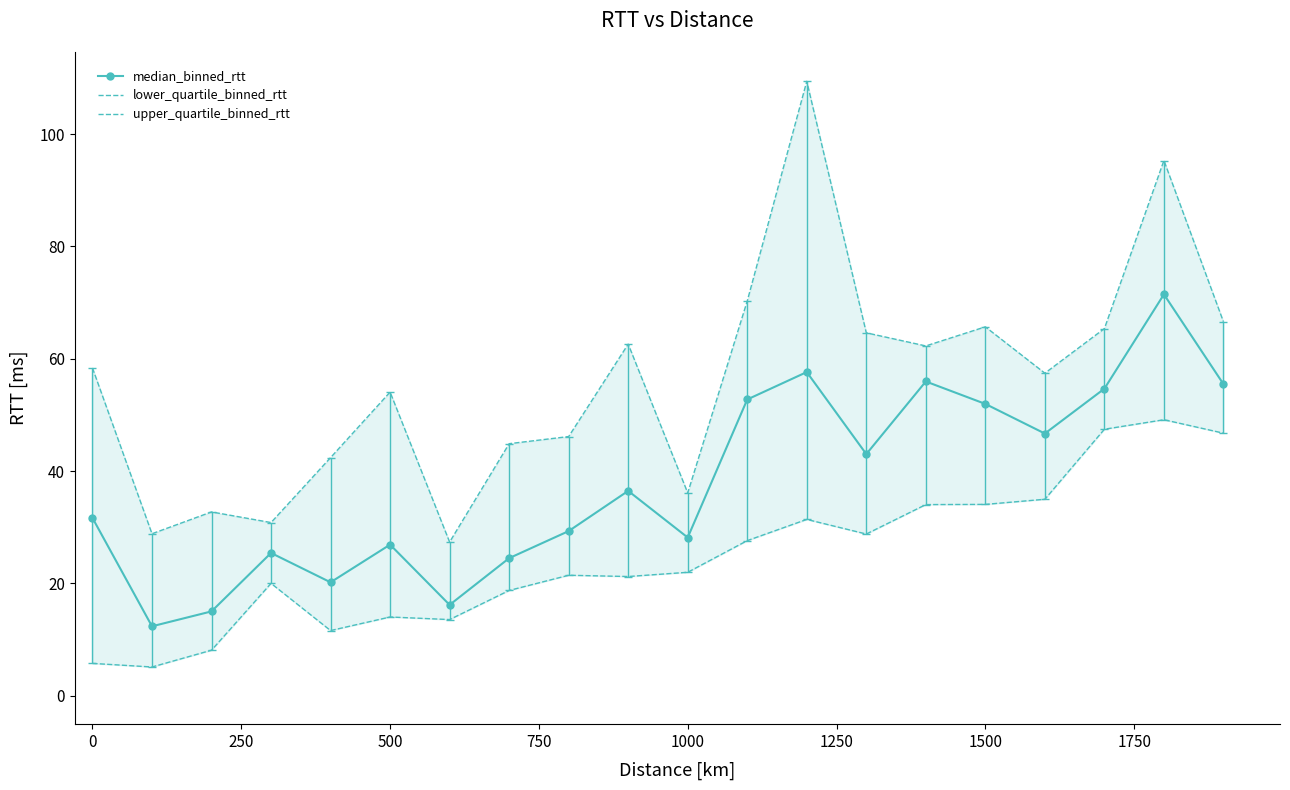

How many lines are shown in the chart?

3